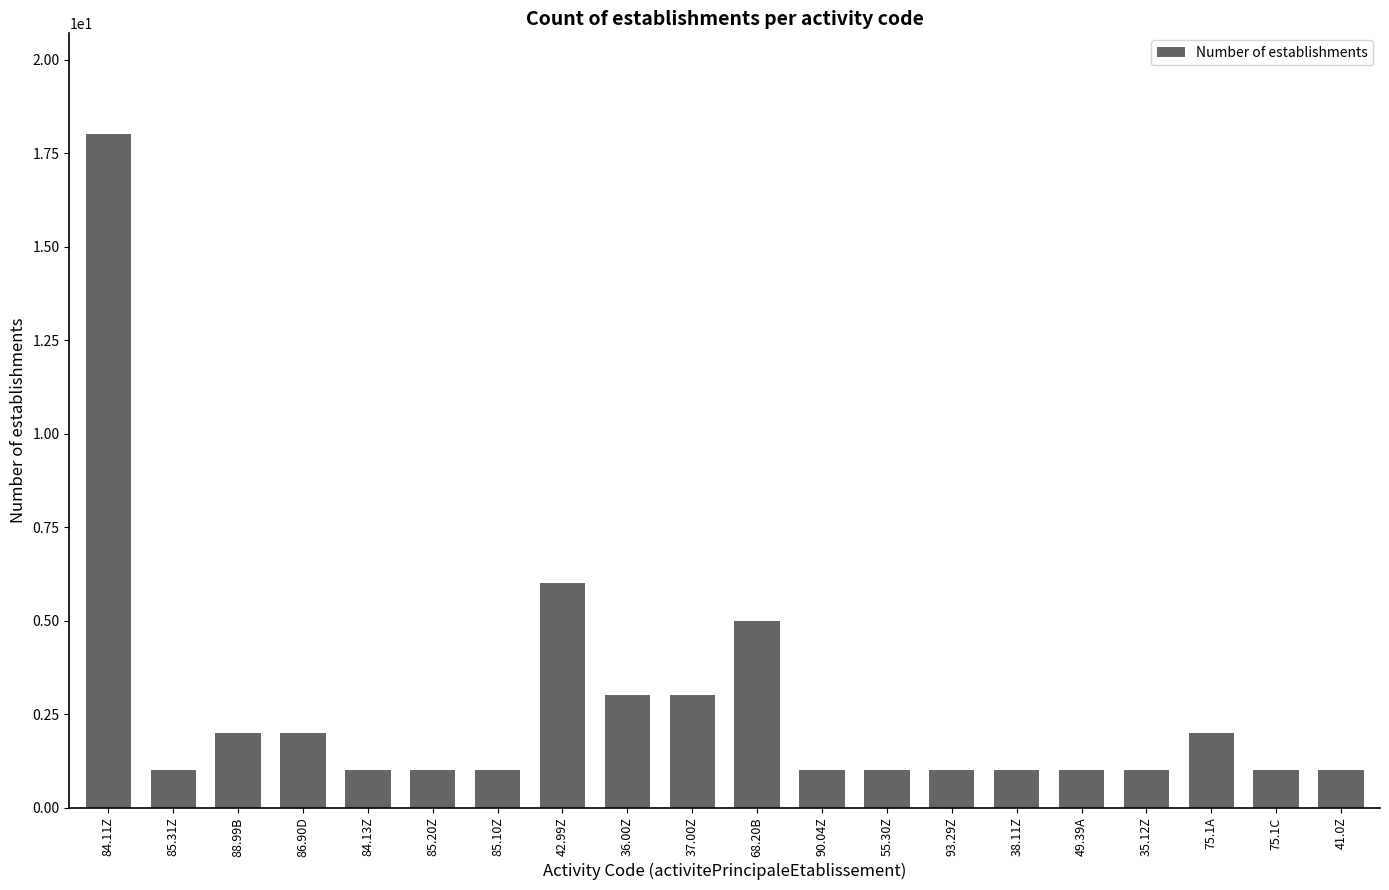

What is the minimum value shown in the chart?

1